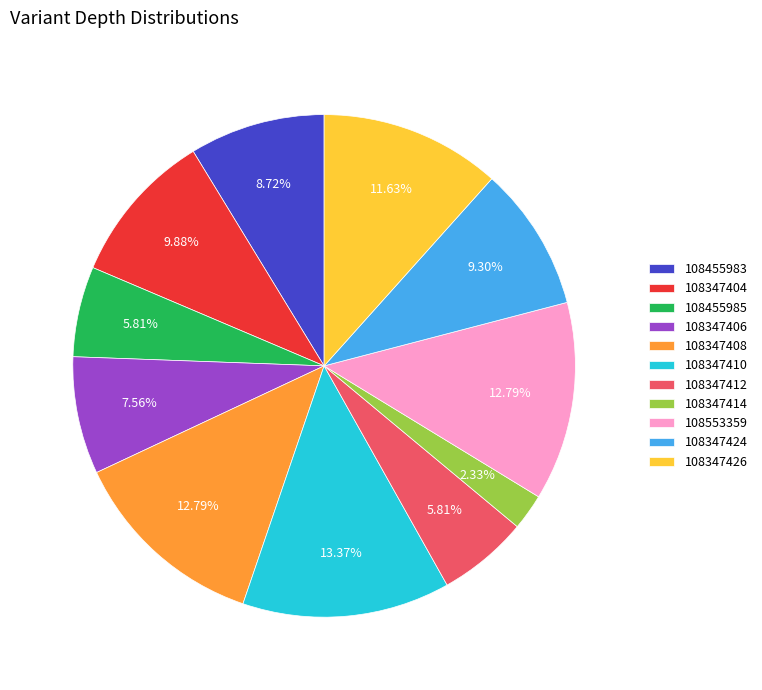

The 108347426 slice represents 12% of the pie. True or false?

True